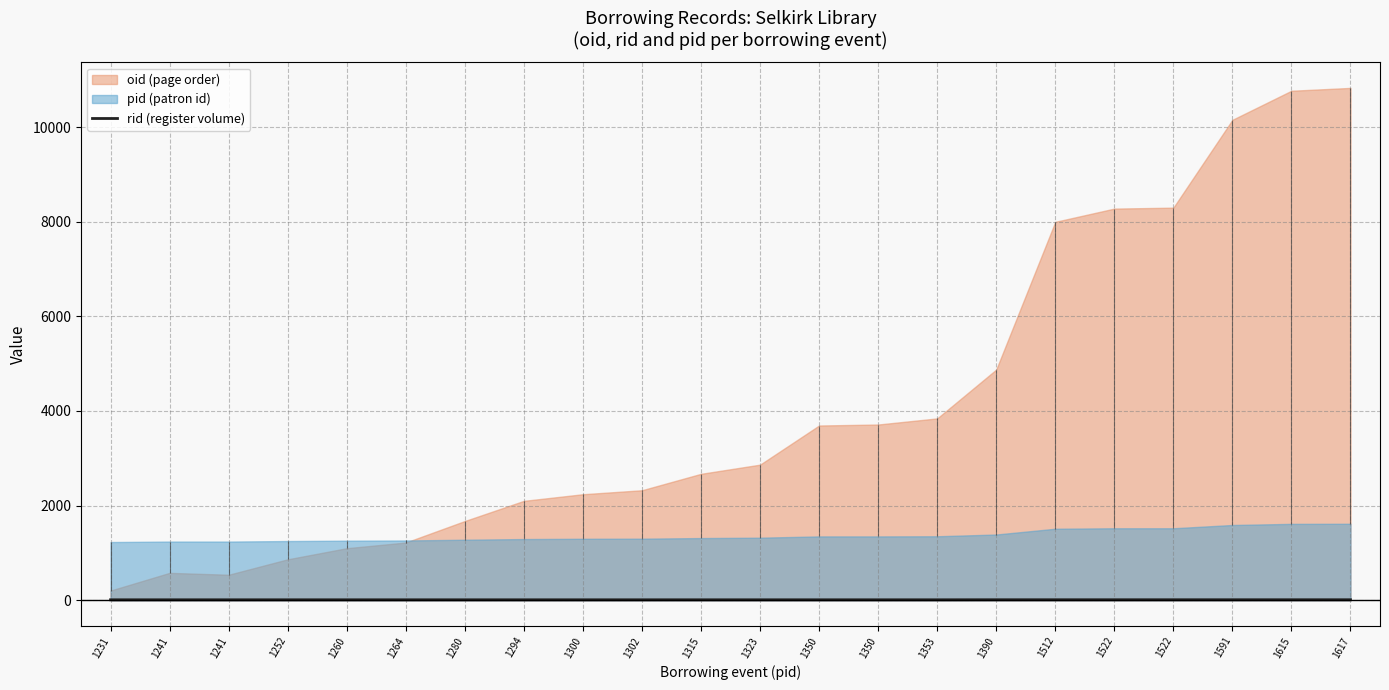

Is it true that the value at 1231 is 11?

True